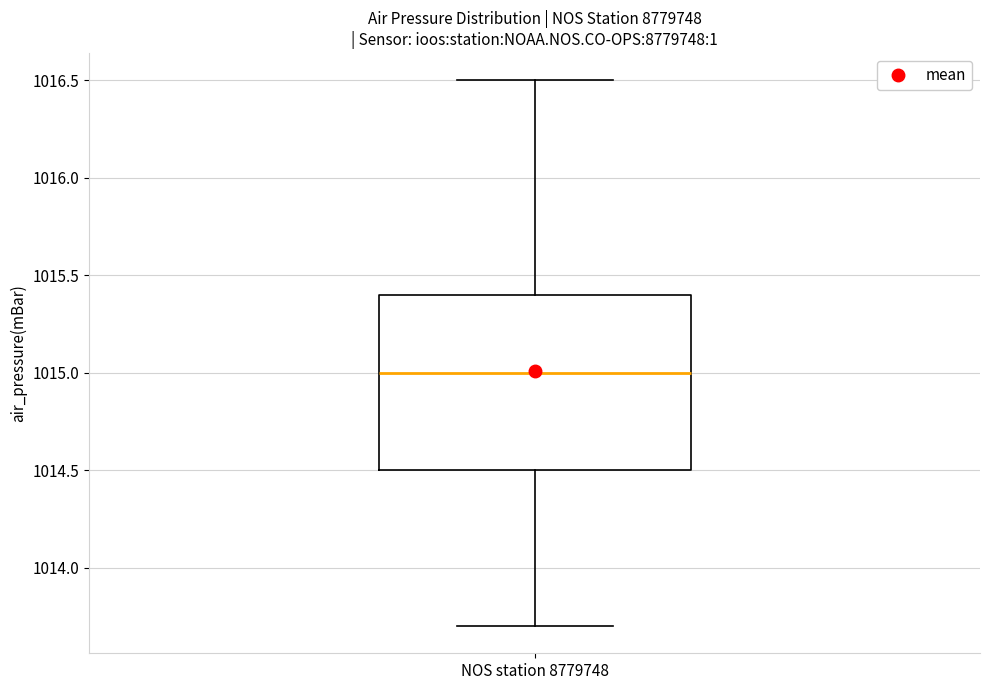

Transcribe this box plot: give where the median line is, the range the box spans, and where the two whiskers end, as read against the y-axis. The values are not printed on the chart, so give them approximately, as read against the axis.

median 1015.0, box 1014.5 to 1015.4, whiskers 1013.7 to 1016.5